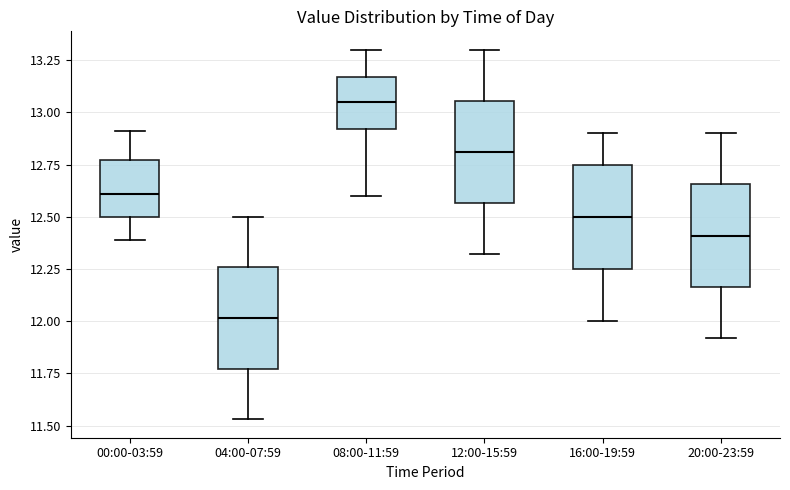

Reading left to right, transcribe this box plot: for each box, give where its median line is, the range the box spans, and where its two whiskers end, as read against the y-axis. The values are not printed on the chart, so give them approximately, as read against the axis.

00:00-03:59: median 12.60, box 12.50 to 12.75, whiskers 12.40 to 12.90
04:00-07:59: median 12.00, box 11.75 to 12.25, whiskers 11.55 to 12.50
08:00-11:59: median 13.05, box 12.90 to 13.15, whiskers 12.60 to 13.30
12:00-15:59: median 12.80, box 12.55 to 13.05, whiskers 12.30 to 13.30
16:00-19:59: median 12.50, box 12.25 to 12.75, whiskers 12.00 to 12.90
20:00-23:59: median 12.40, box 12.15 to 12.65, whiskers 11.90 to 12.90